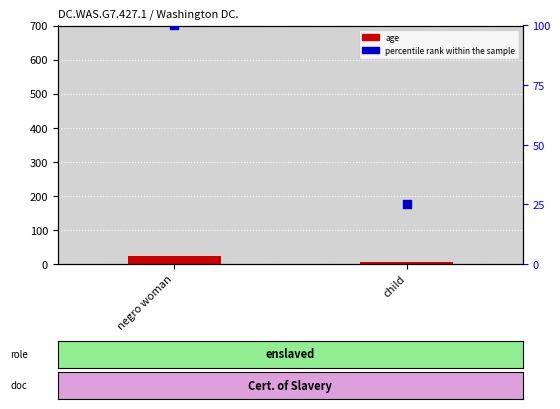

Is the value of percentile rank within the sample at child greater than the value of age at child?

Yes